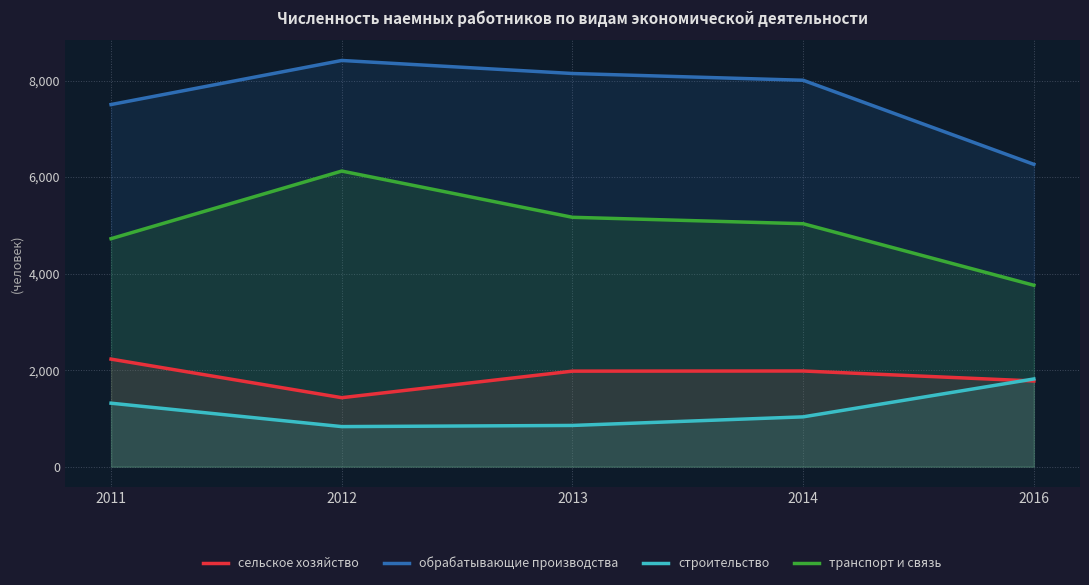

Reading right to left, transcribe all the data shown in this chart.

сельское хозяйство: 2016=1775	2014=1982	2013=1979	2012=1429	2011=2228
обрабатывающие производства: 2016=6263	2014=8005	2013=8145	2012=8415	2011=7502
строительство: 2016=1817	2014=1032	2013=854	2012=830	2011=1315
транспорт и связь: 2016=3758	2014=5033	2013=5166	2012=6124	2011=4723